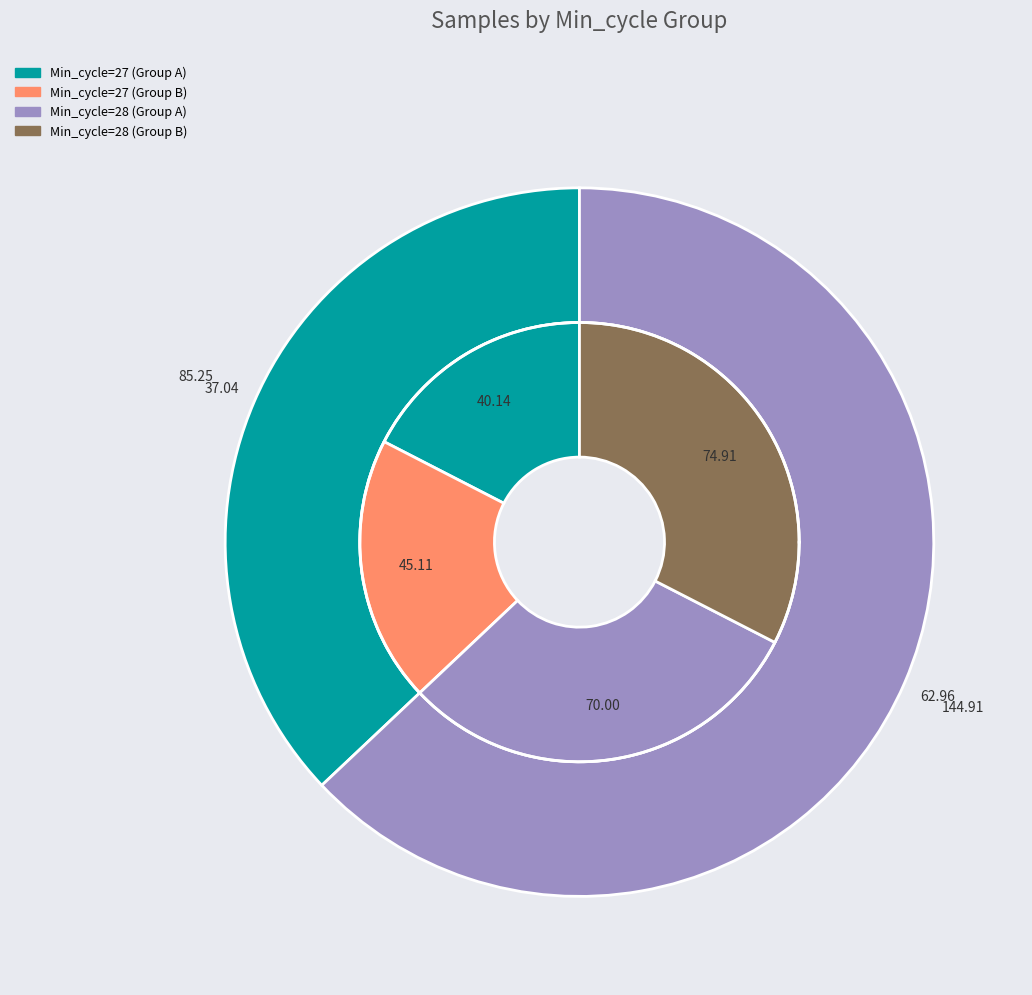

True or false: 27 accounts for 3% of the total.

False